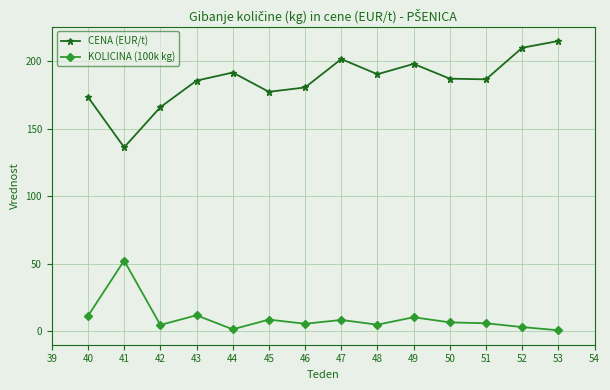

Which series has the largest range (max minus min)?

CENA (EUR/t)